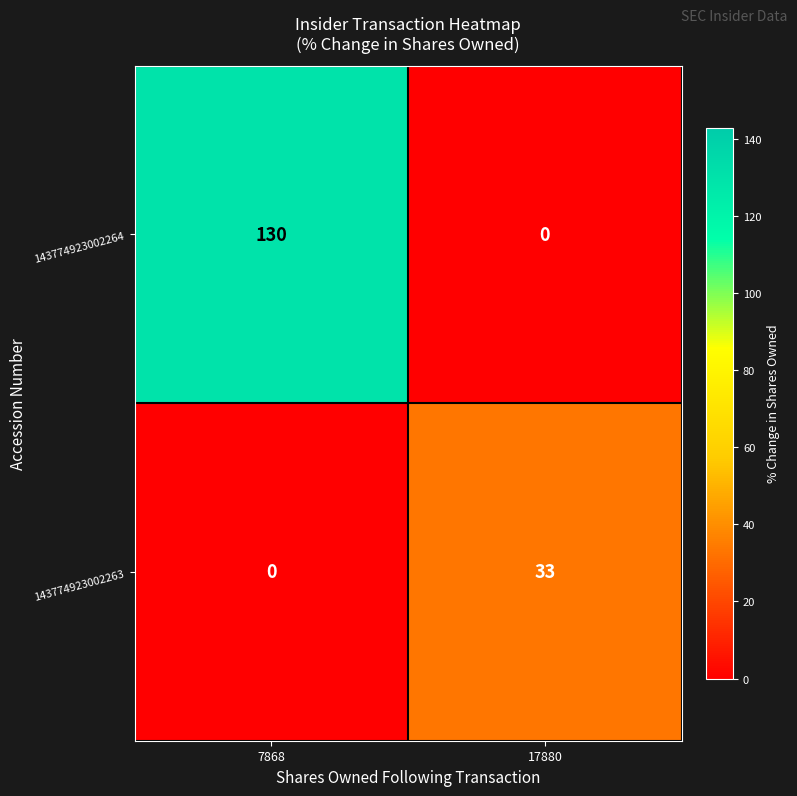

The value of 143774923002264 at 17880 is 0. True or false?

True